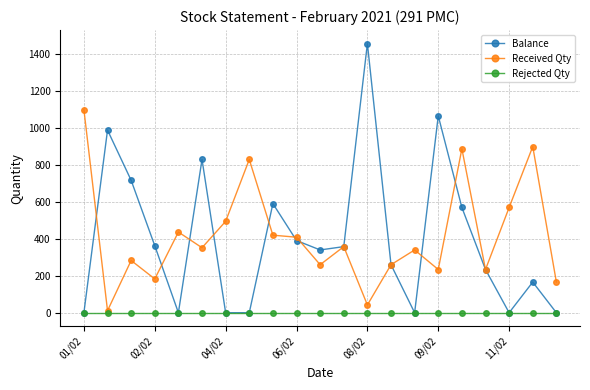

What is the greatest value displayed?

1458